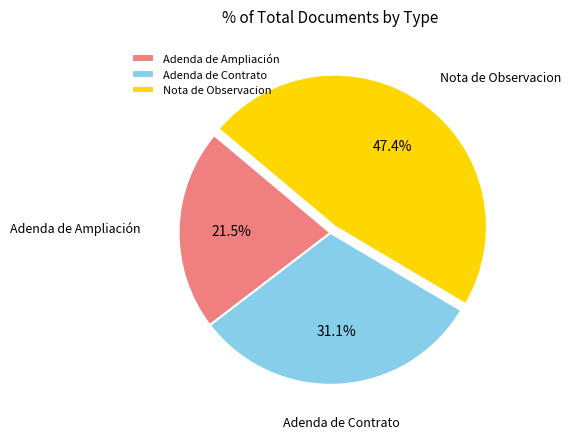

Which has a higher value, Nota de Observacion or Adenda de Ampliación?

Nota de Observacion